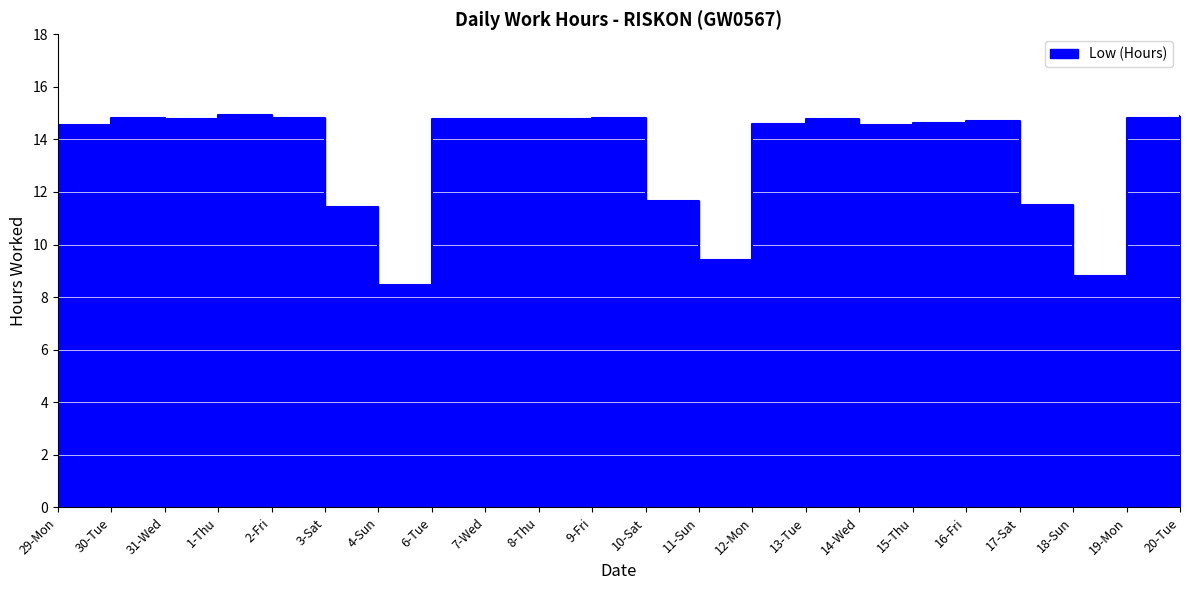

What is the change in value from 13-Tue to 20-Tue?

+0.1